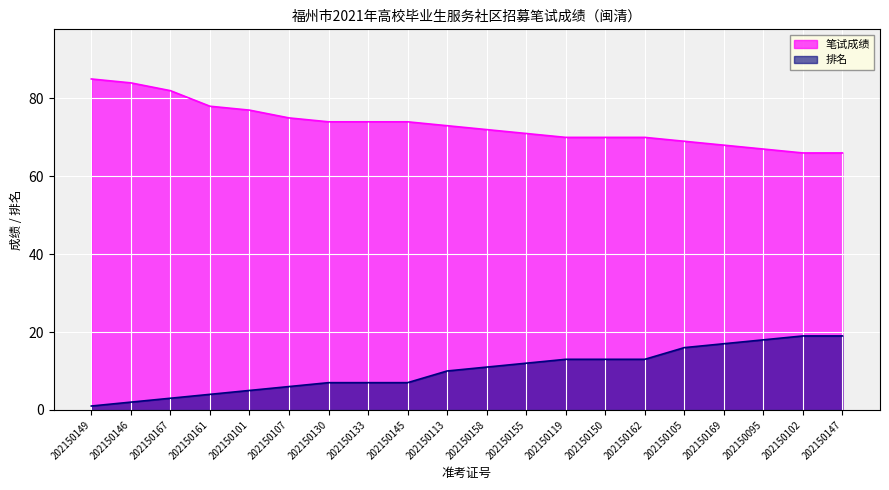

How many lines are shown in the chart?

2